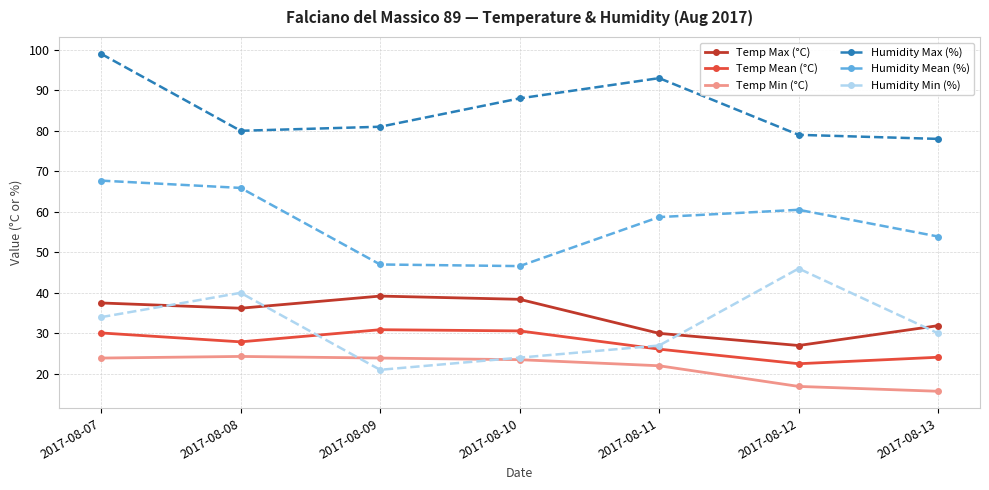

At which category does the chart reach its peak across all series?

2017-08-07